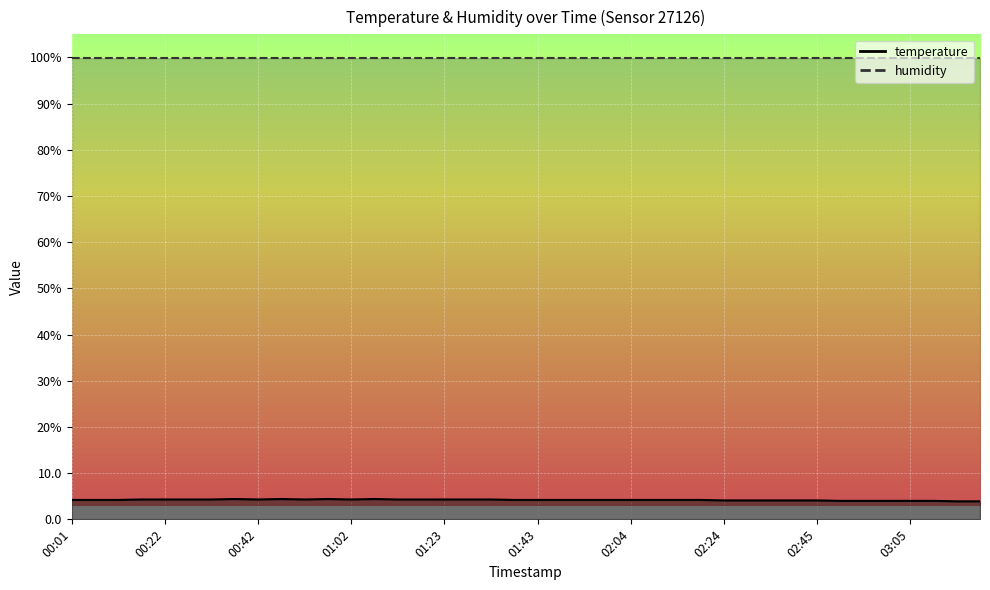

What is the minimum value shown in the chart?

3.9